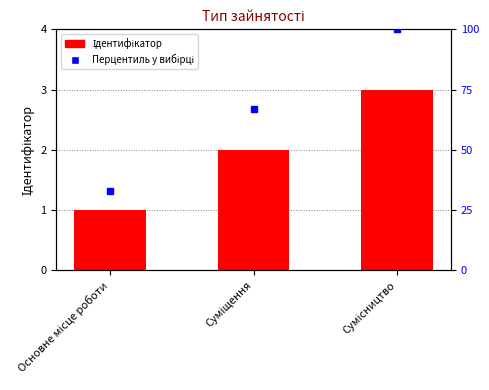

What is the difference between the maximum and second lowest values?

1